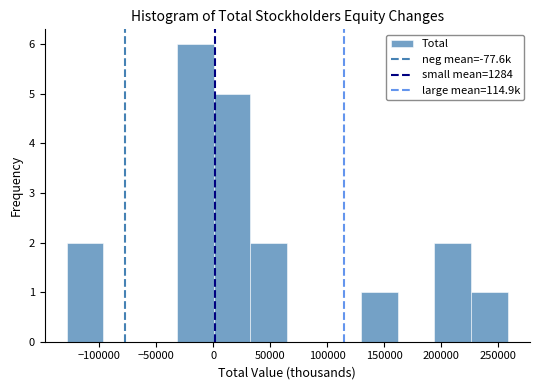

What is the height of the bar covering 195000 to 225000 on the x-axis? Neither the bar edges nor the heights are printed on the chart, so give them approximately, as read against the axes.

2